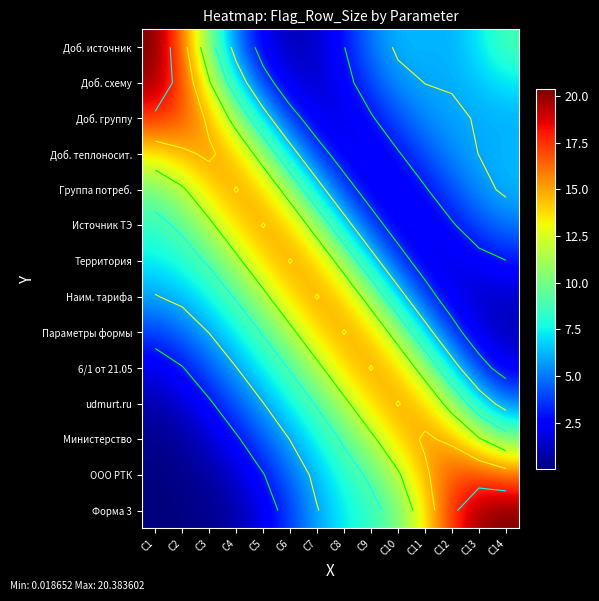

What is the difference between the ООО РТК values at C13 and C11?

2.3